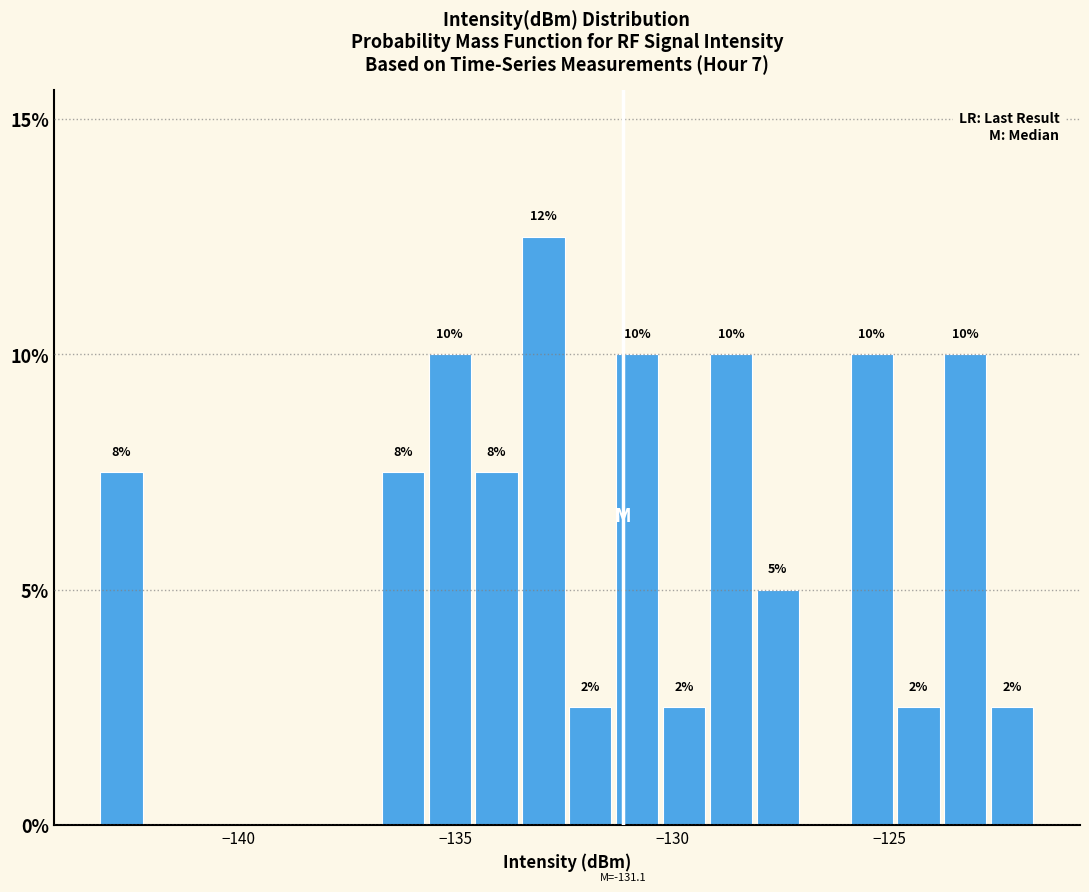

Around what value on the x-axis is the tallest bar? Give the approximate position of its centre, as read against the axis.

-133.0